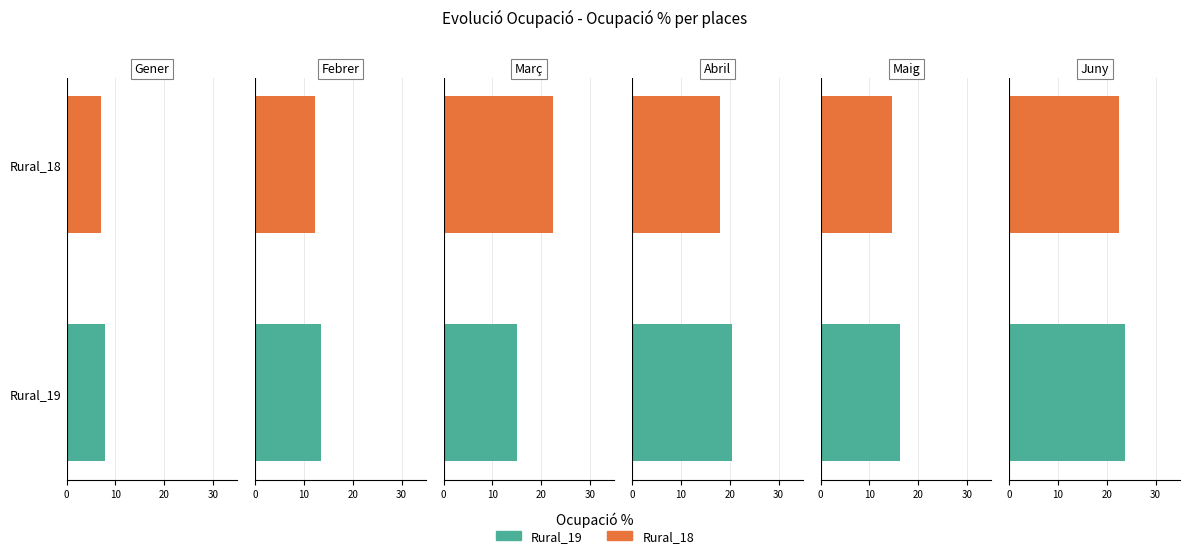

List the labels in order of Rural_19 value, smallest first.

Gener, Febrer, Març, Maig, Abril, Juny